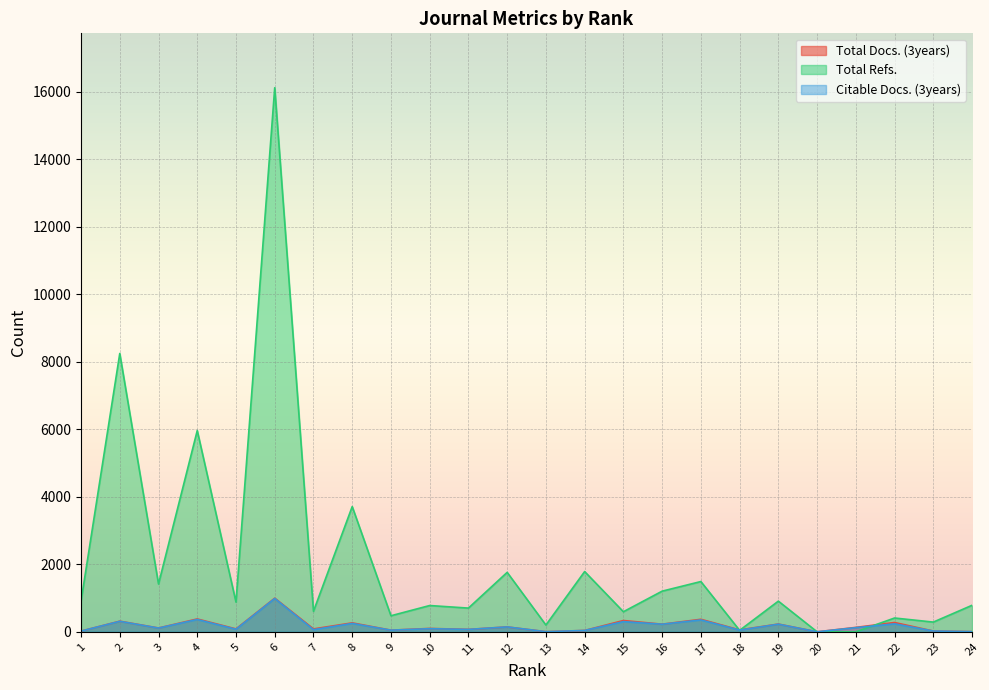

List the labels in order of Total Docs. (3years) value, largest first.

6, 4, 17, 15, 2, 22, 8, 19, 16, 12, 21, 3, 10, 5, 7, 11, 18, 9, 14, 23, 1, 24, 13, 20